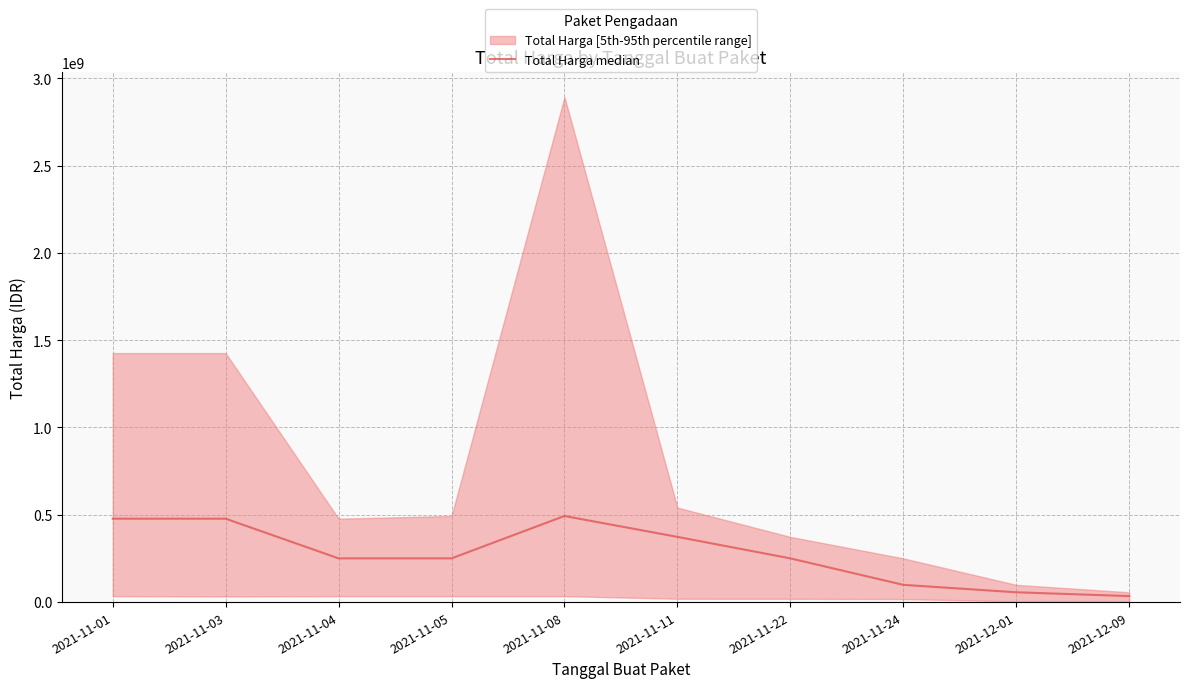

Rank the categories by value from highest to lowest.

2021-11-08, 2021-11-01, 2021-11-03, 2021-11-11, 2021-11-04, 2021-11-05, 2021-11-22, 2021-11-24, 2021-12-01, 2021-12-09